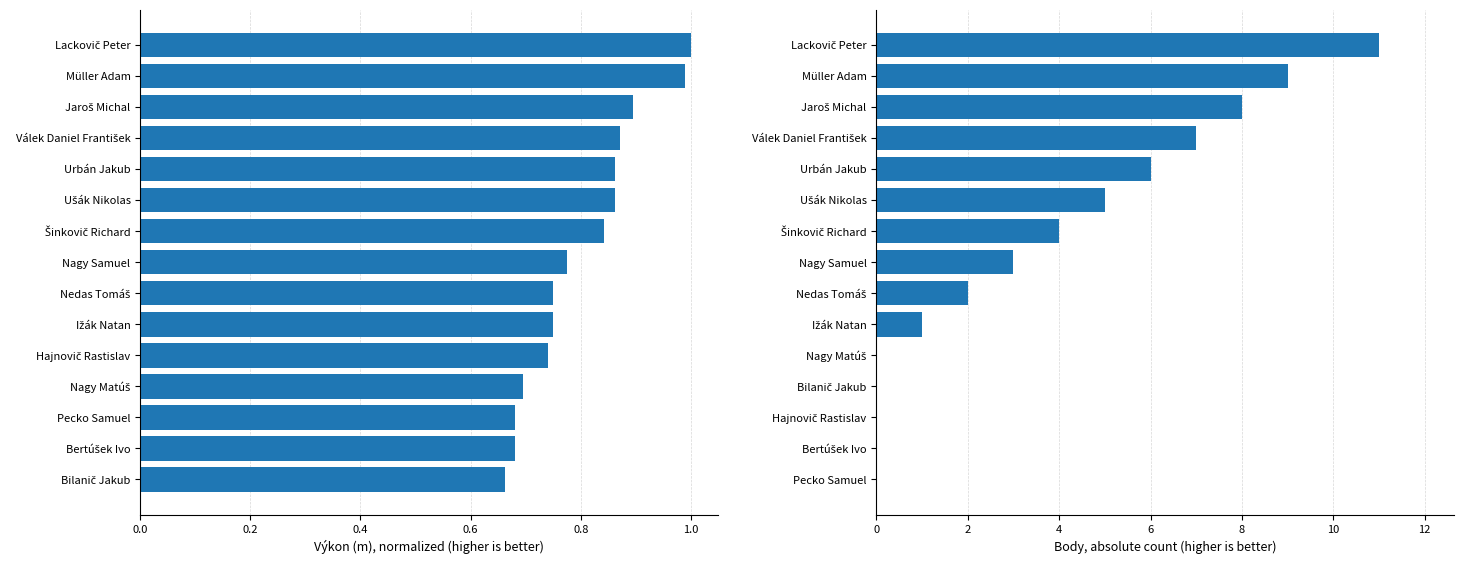

How many bars are there in total?

30